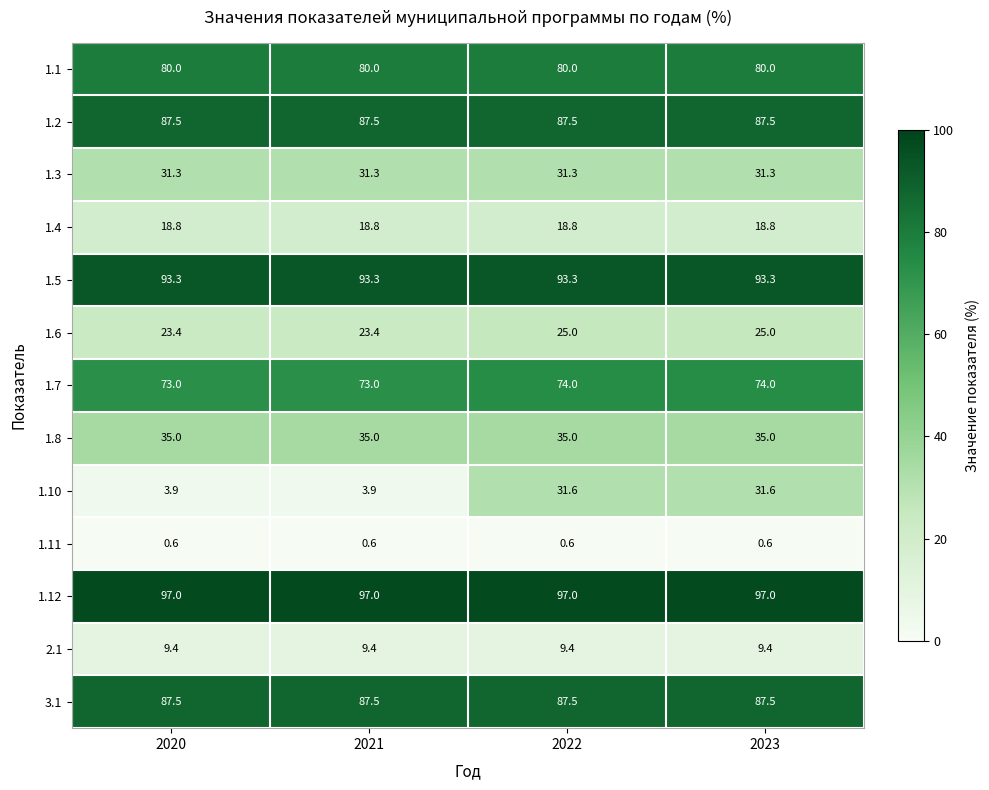

What is the highest value of the 3.1 series?

87.5